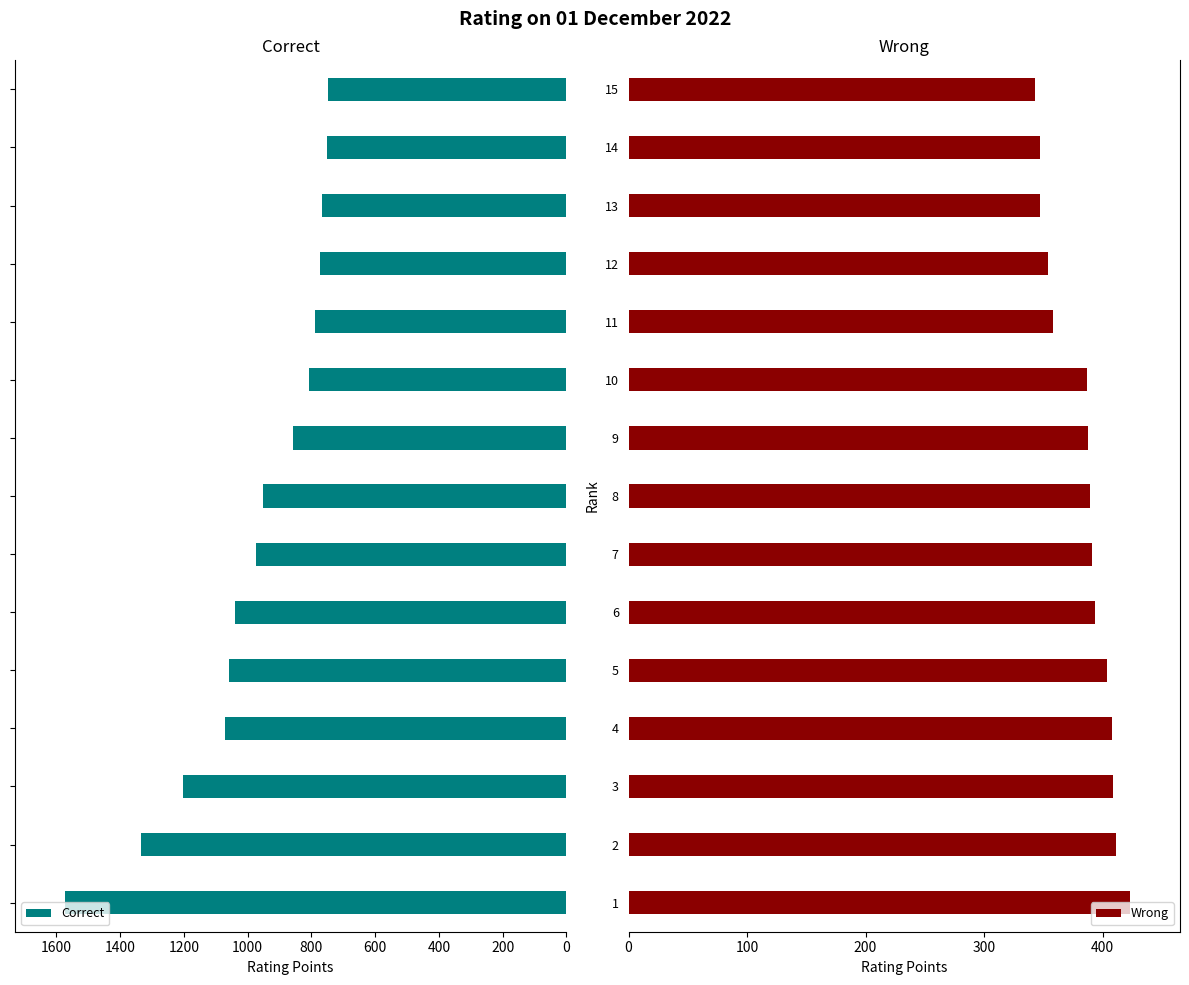

What is the sum of all Correct values?

14702